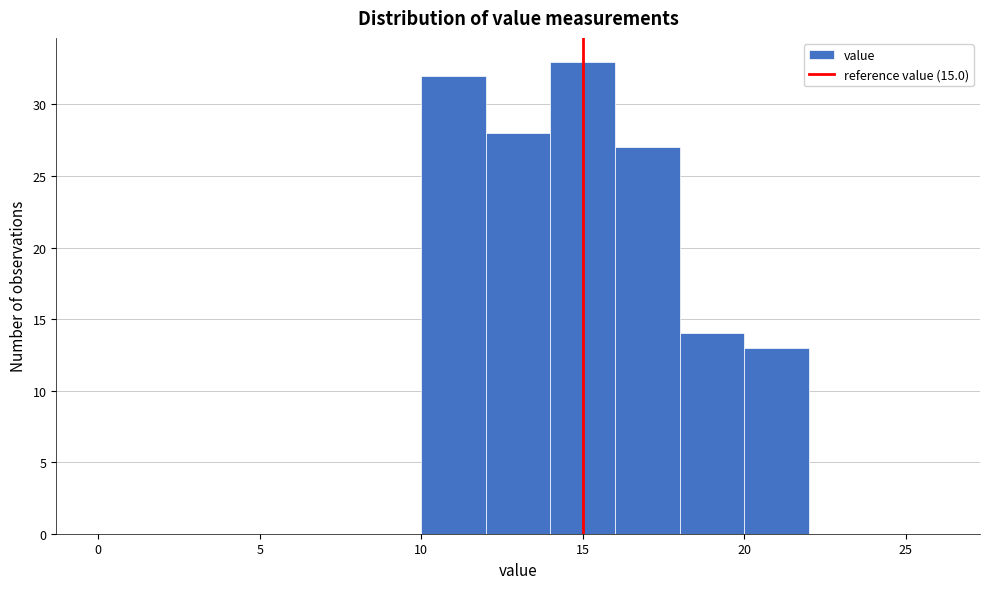

Reading left to right, list every bar in this chart as the range it spans on the x-axis followed by its height. The values are not printed on the chart, so give them approximately, as read against the axis.

0 to 2: 0
2 to 4: 0
4 to 6: 0
6 to 8: 0
8 to 10: 0
10 to 12: 32
12 to 14: 28
14 to 16: 33
16 to 18: 27
18 to 20: 14
20 to 22: 13
22 to 24: 0
24 to 26: 0